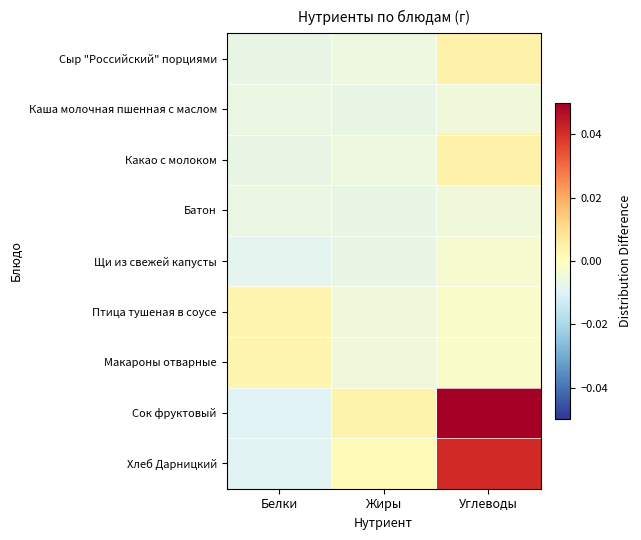

At which category does the chart reach its peak across all series?

Углеводы